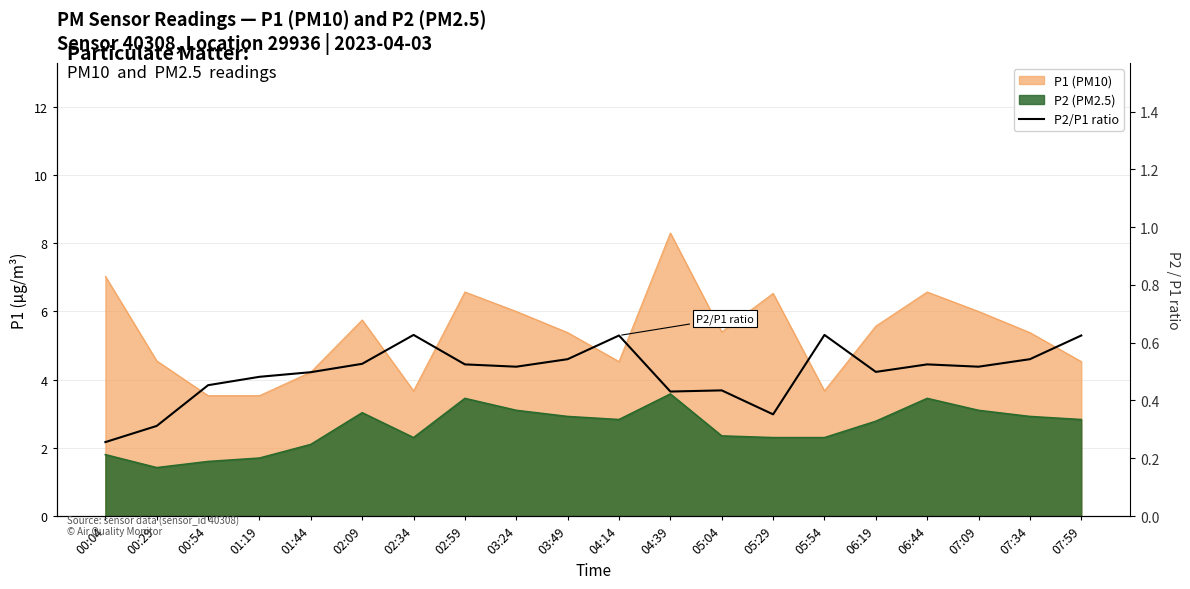

List the labels in order of value, smallest first.

00:04, 00:29, 05:29, 04:39, 05:04, 00:54, 01:19, 01:44, 06:19, 03:24, 07:09, 02:59, 06:44, 02:09, 03:49, 07:34, 04:14, 07:59, 02:34, 05:54